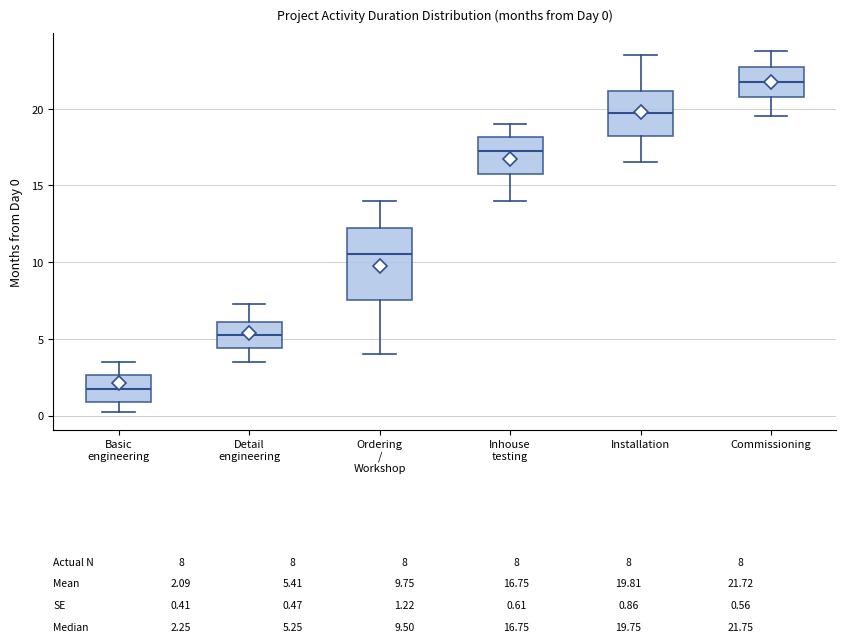

Which box has the highest median line?

Commissioning